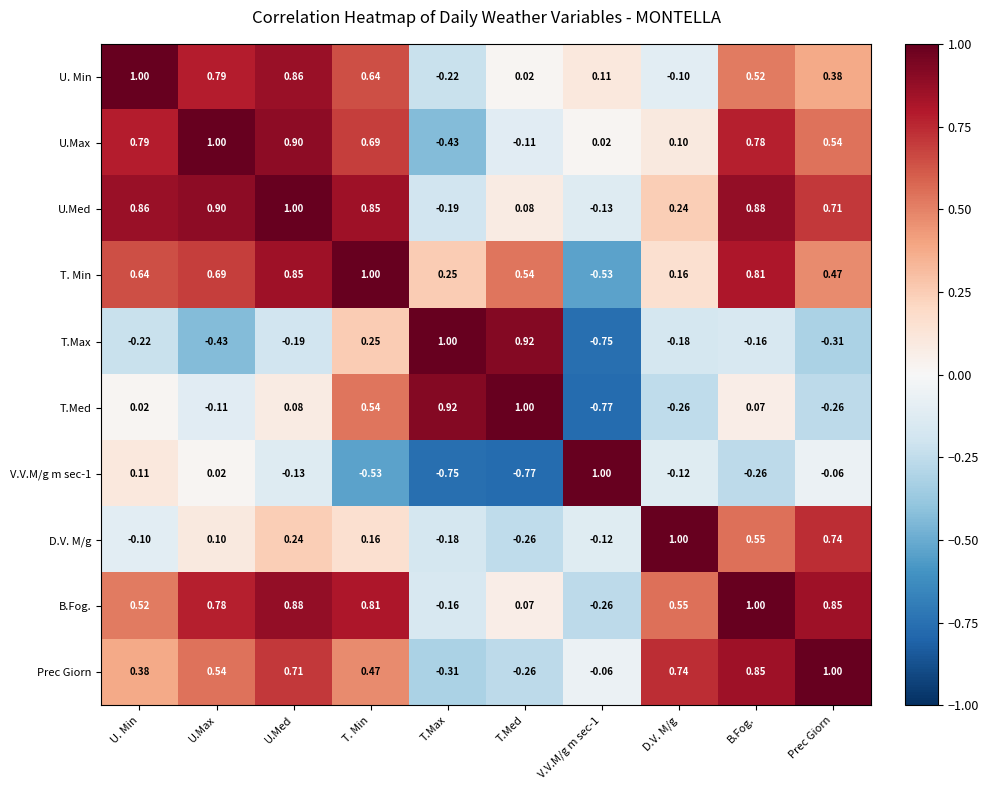

At which label does Prec Giorn reach its minimum?

T.Max